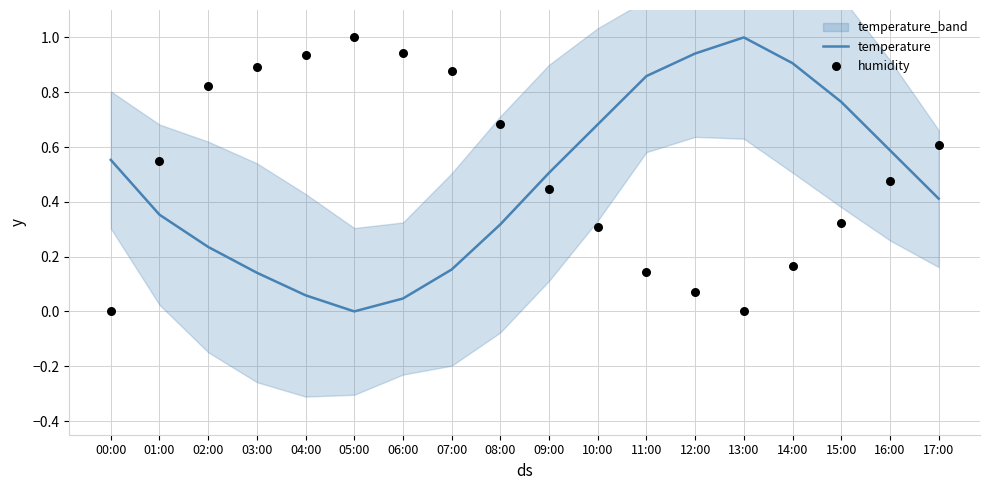

Which series has the largest total across all categories?

humidity